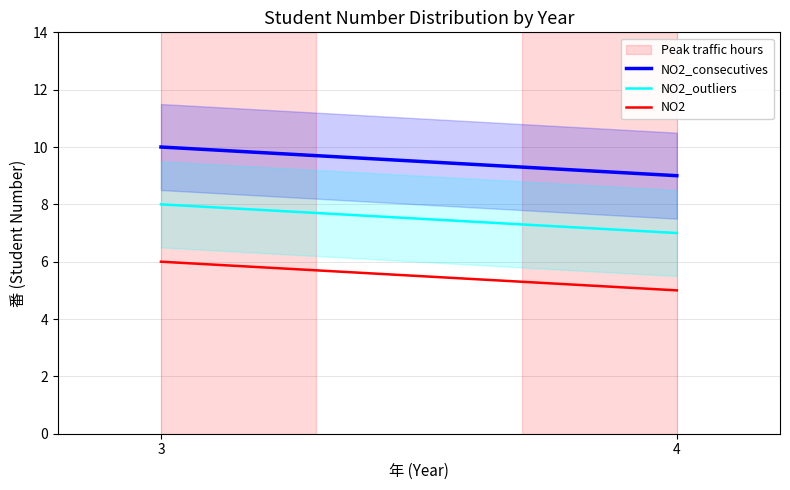

Reading left to right, transcribe all the data shown in this chart.

NO2_consecutives: 3=10	4=9
NO2_outliers: 3=8	4=7
NO2: 3=6	4=5